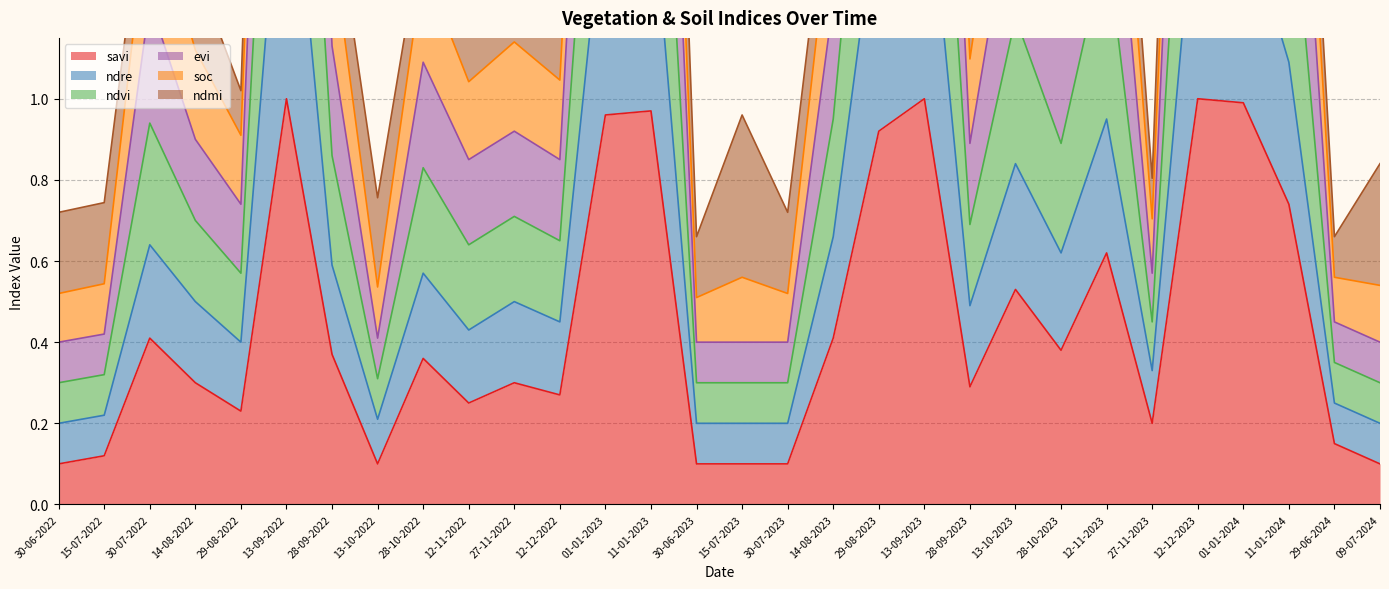

Where is savi nearest to the value 0?

30-06-2022